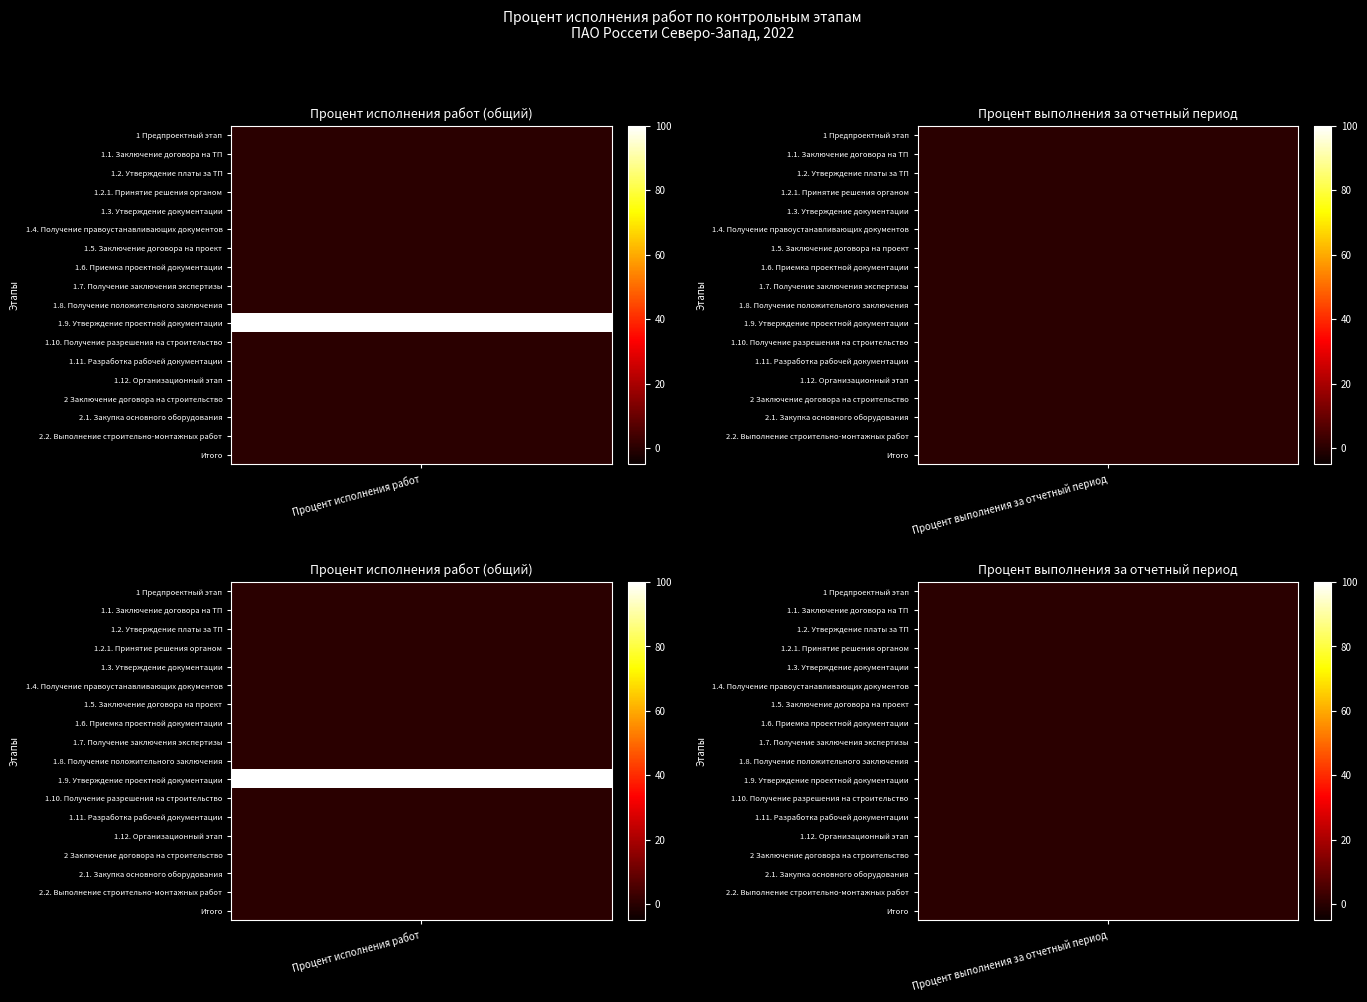

How many positive values does the 1 series have?

1